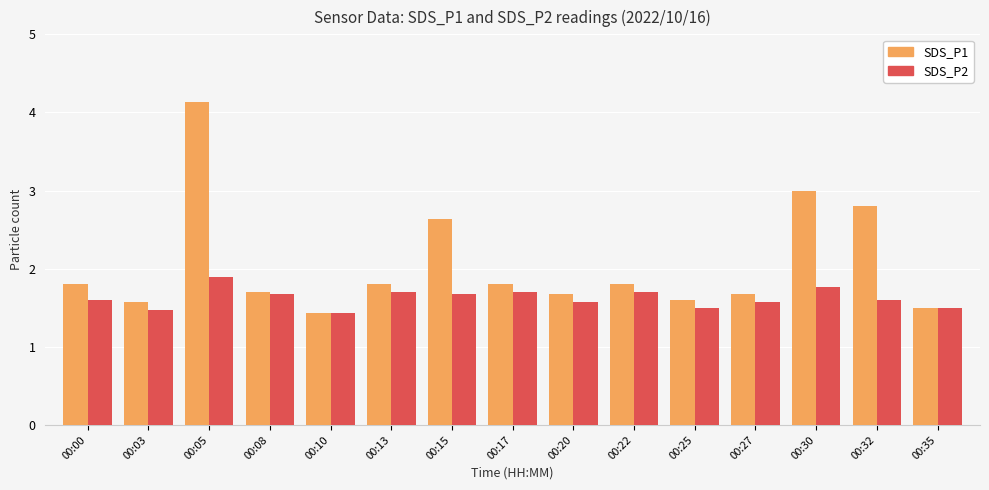

What is the smallest value displayed?

1.4